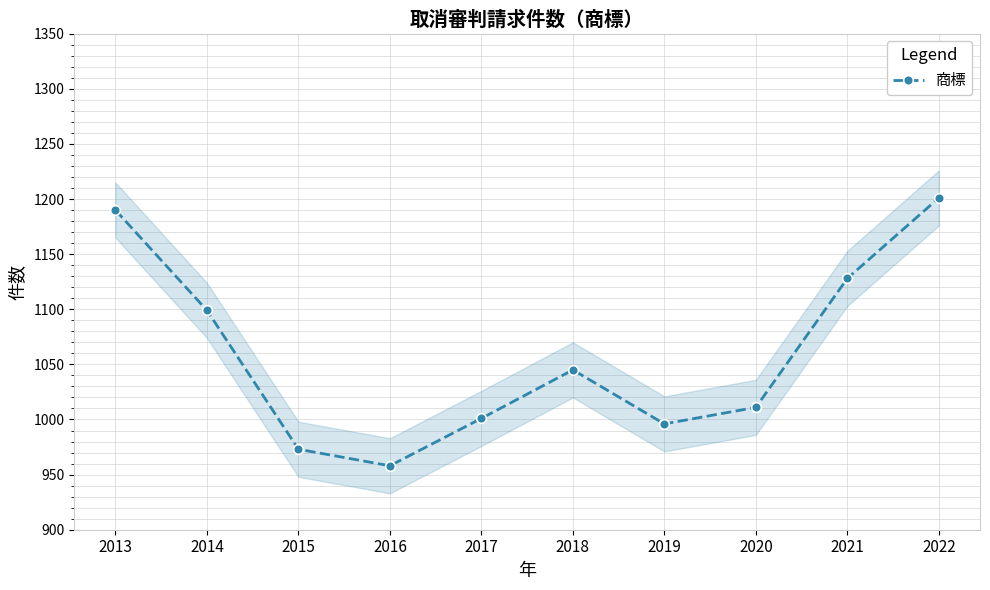

At which category does the data reach its first local peak?

2018